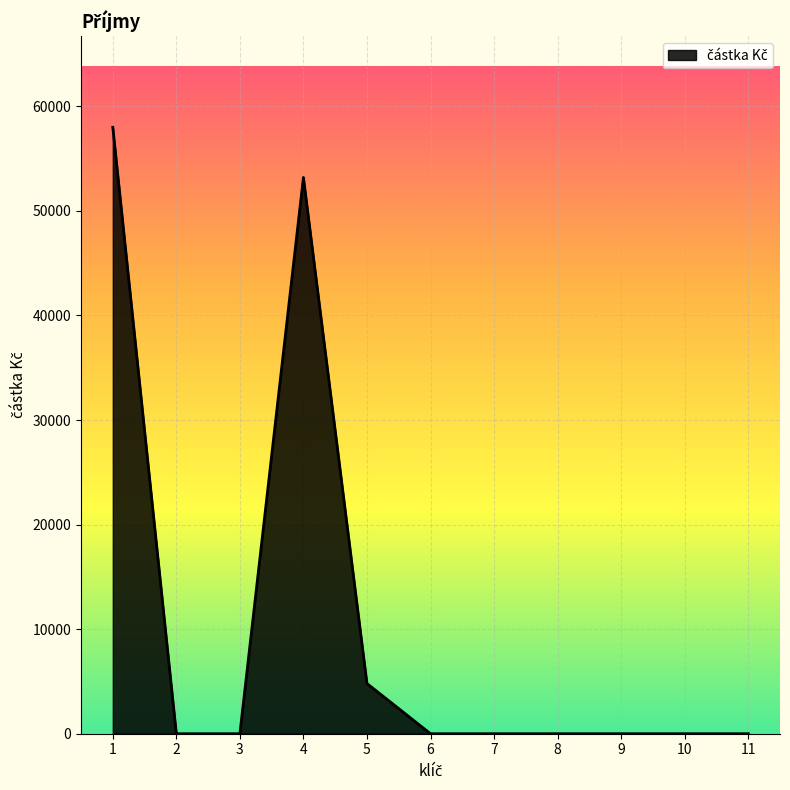

What is the difference between the maximum and minimum values?

58000